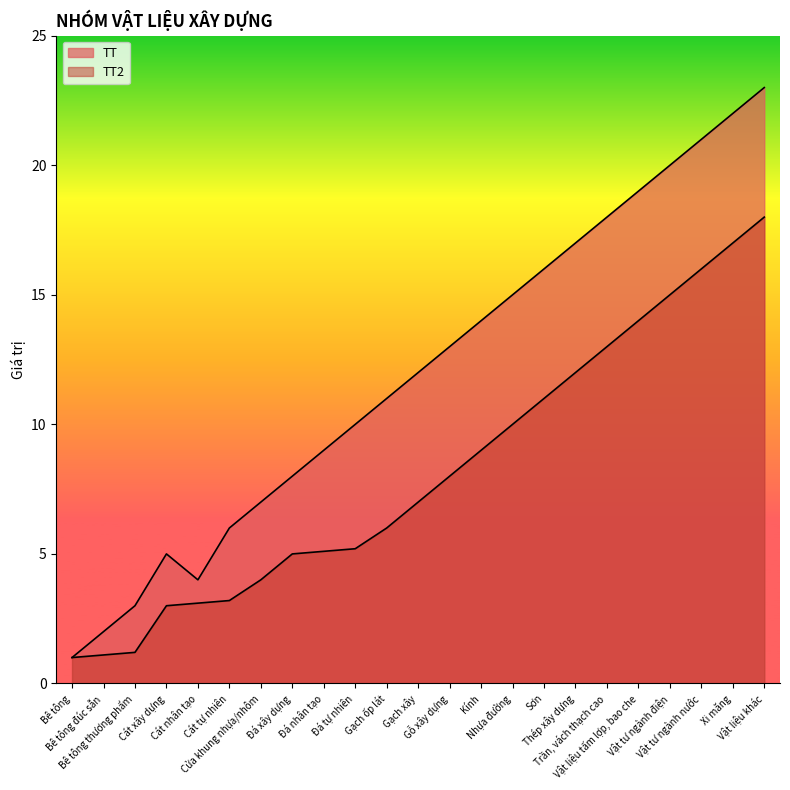

List the series in order of their peak value, lowest first.

TT2, TT